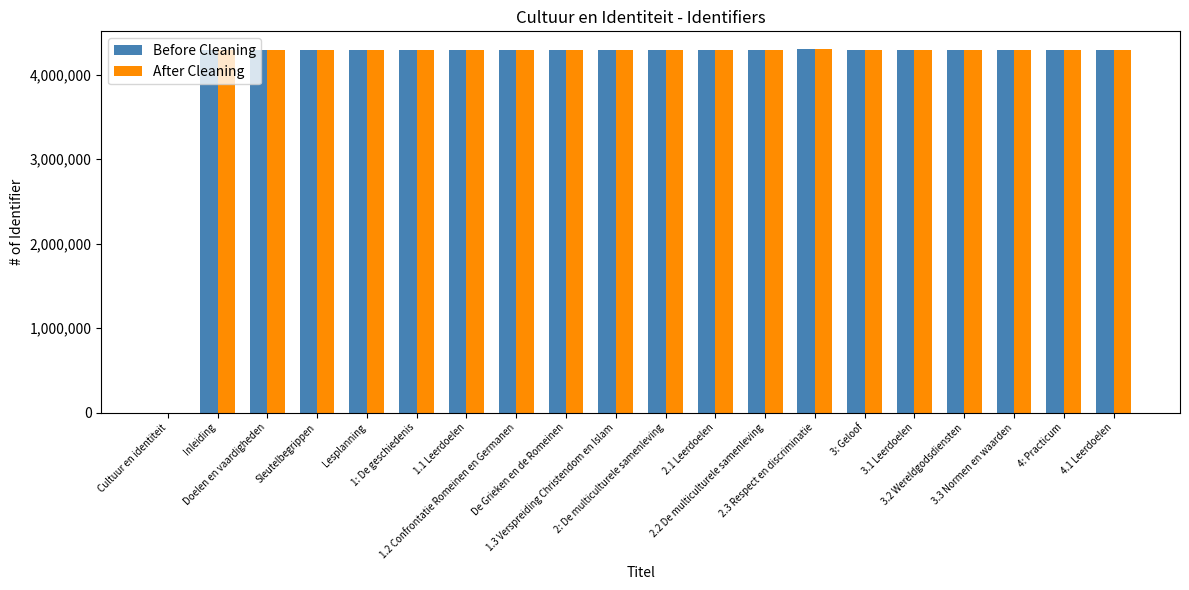

What is the highest value of the After Cleaning series?

4298881